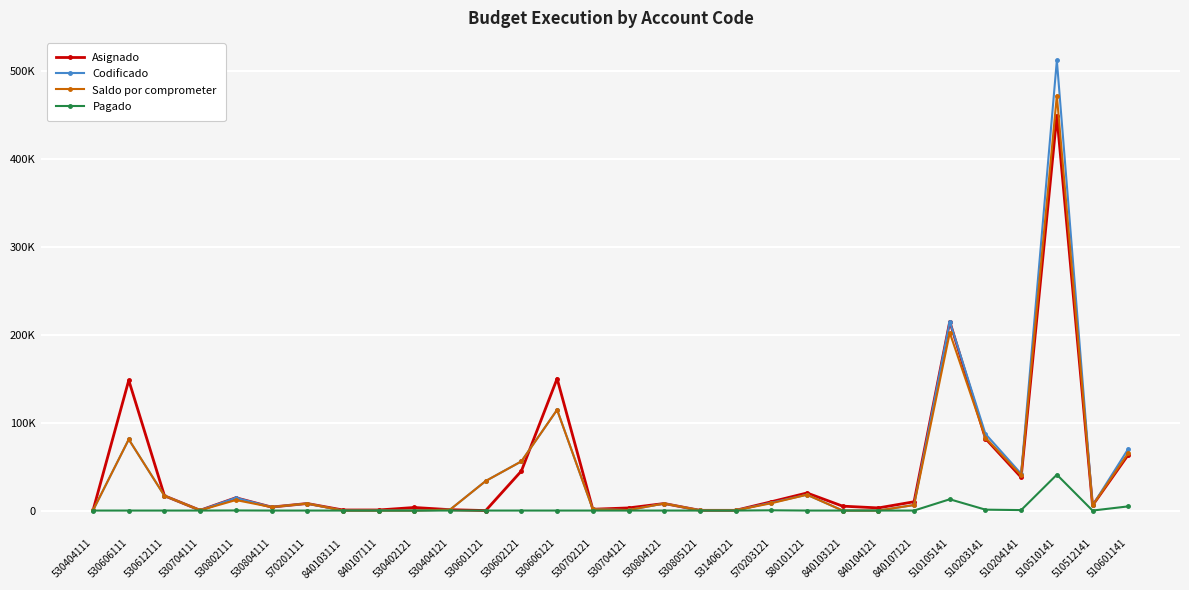

What are all the series names shown in the legend?

Asignado, Codificado, Saldo por comprometer, Pagado